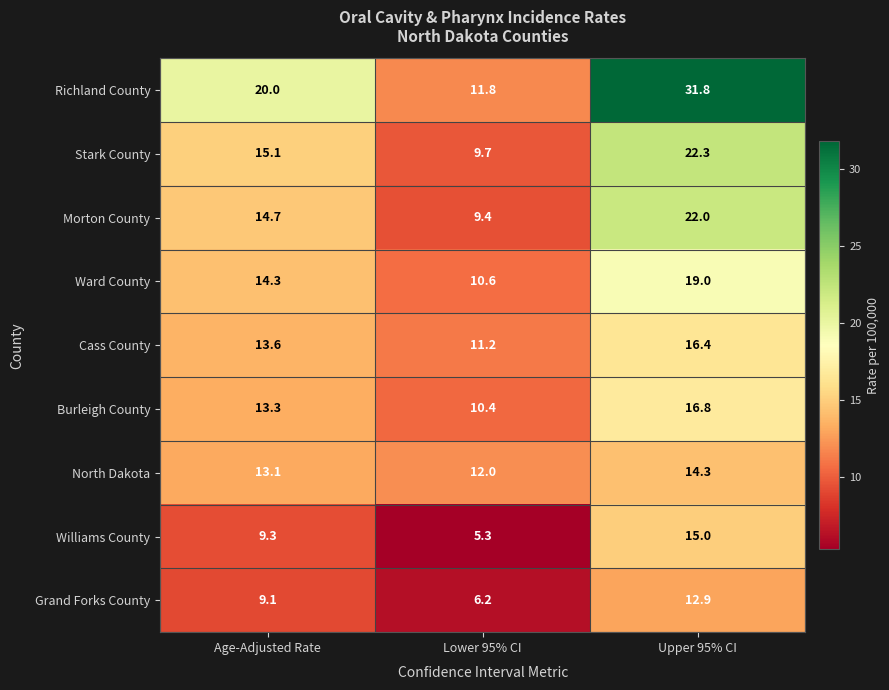

What is the difference between the maximum and minimum values in the North Dakota series?

2.3